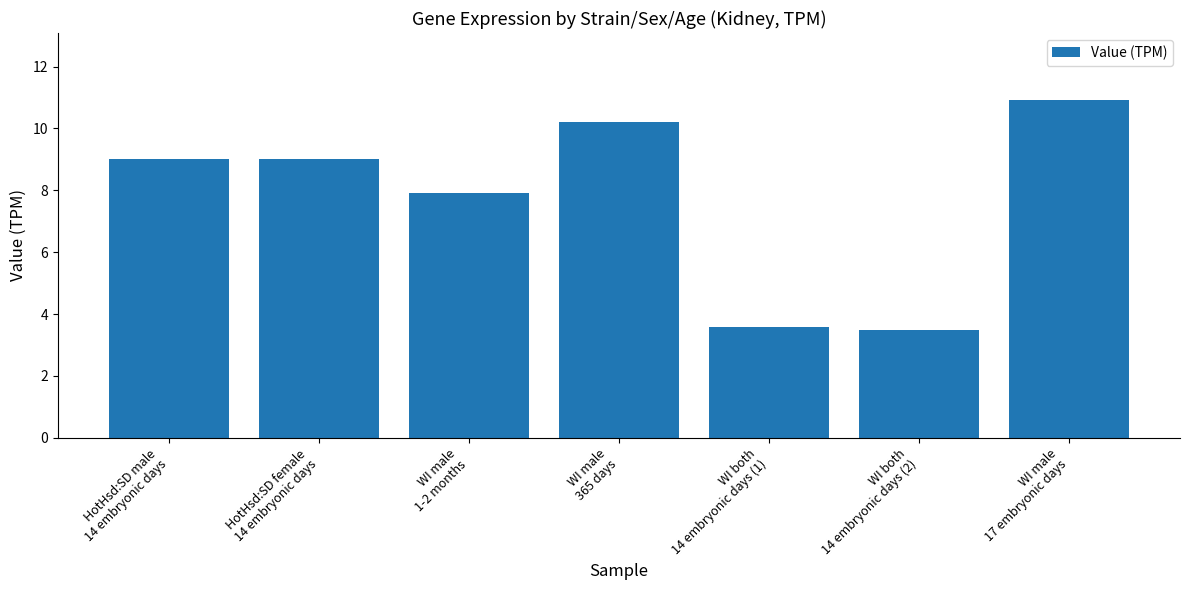

What is the label of the 2nd bar from the right?

WI both
14 embryonic days (2)